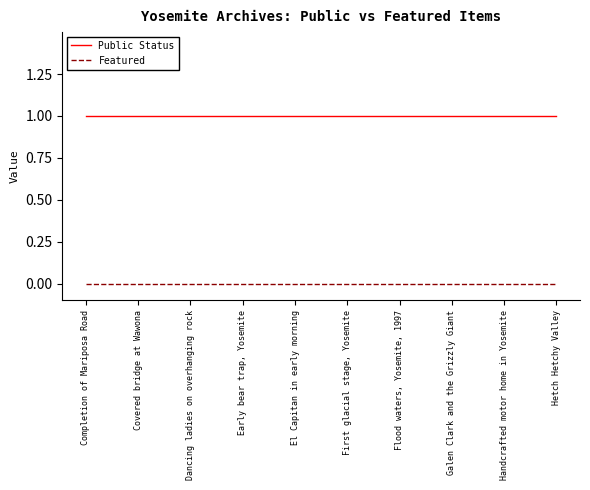

Reading right to left, transcribe all the data shown in this chart.

Public Status: Hetch Hetchy Valley=1	Handcrafted motor home in Yosemite=1	Galen Clark and the Grizzly Giant=1	Flood waters, Yosemite, 1997=1	First glacial stage, Yosemite=1	El Capitan in early morning=1	Early bear trap, Yosemite=1	Dancing ladies on overhanging rock=1	Covered bridge at Wawona=1	Completion of Mariposa Road=1
Featured: Hetch Hetchy Valley=0	Handcrafted motor home in Yosemite=0	Galen Clark and the Grizzly Giant=0	Flood waters, Yosemite, 1997=0	First glacial stage, Yosemite=0	El Capitan in early morning=0	Early bear trap, Yosemite=0	Dancing ladies on overhanging rock=0	Covered bridge at Wawona=0	Completion of Mariposa Road=0